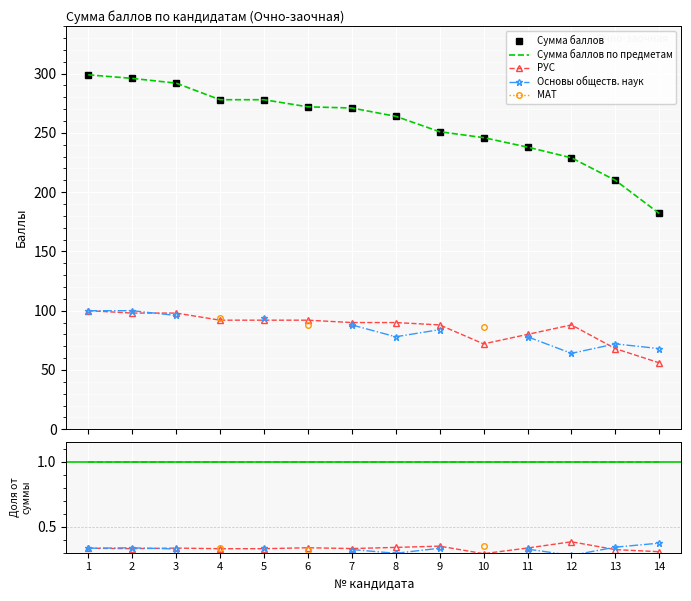

True or false: Сумма баллов and Основы обществ. наук intersect in this chart.

False